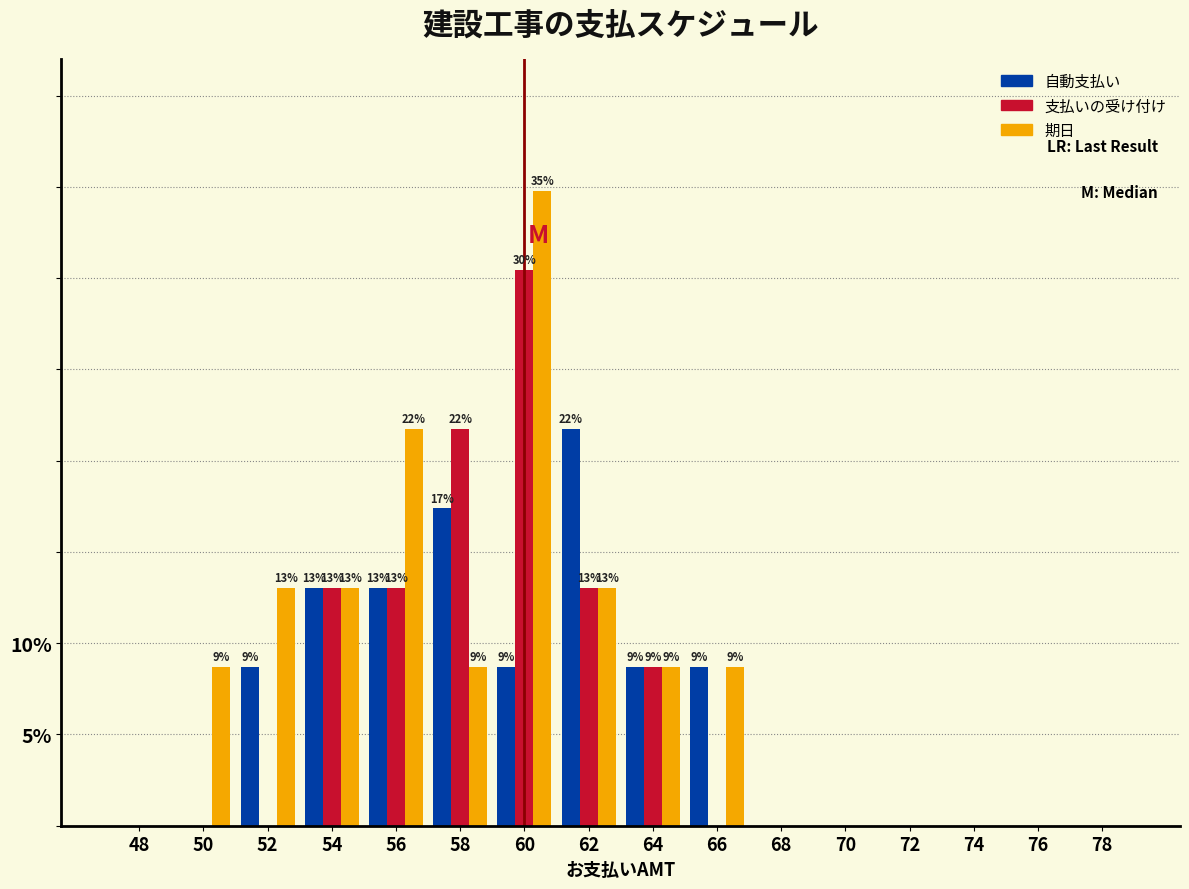

What are all the series names shown in the legend?

自動支払い, 支払いの受け付け, 期日